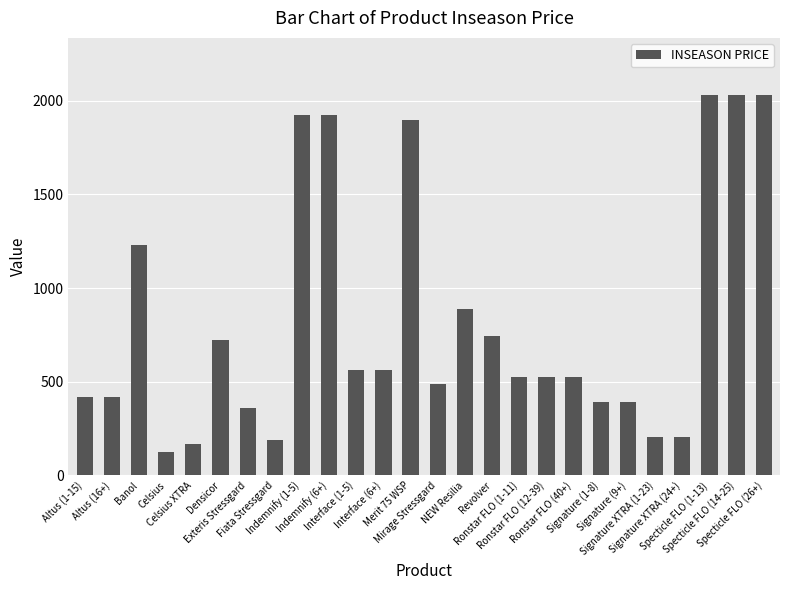

At which category does the chart reach its minimum across all series?

Celsius